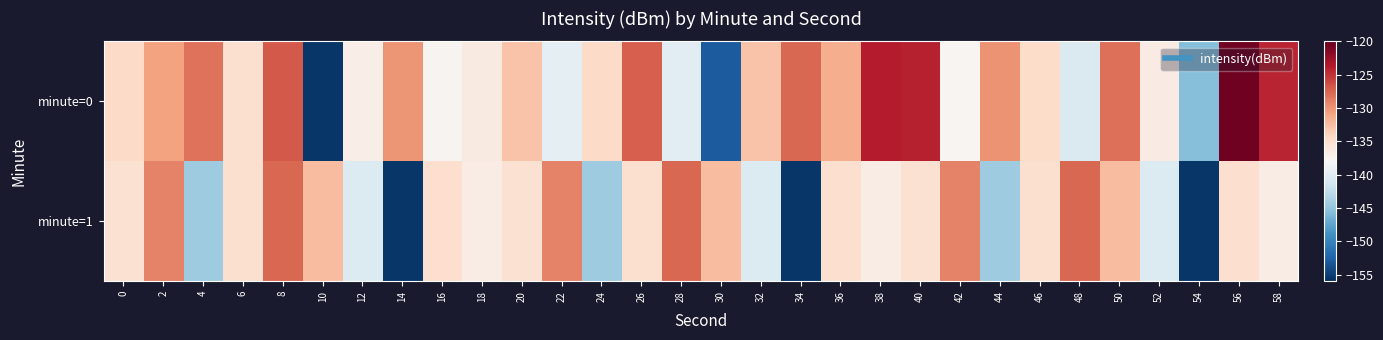

What is the total value across all series at 50?

-260.6